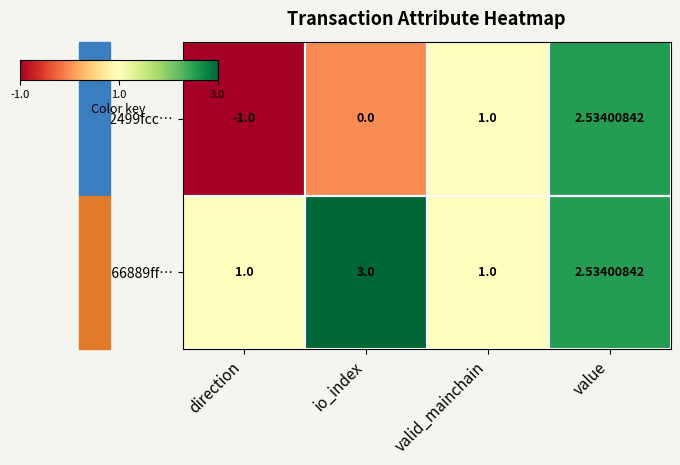

Which series has the largest range (max minus min)?

bb2499fcc…